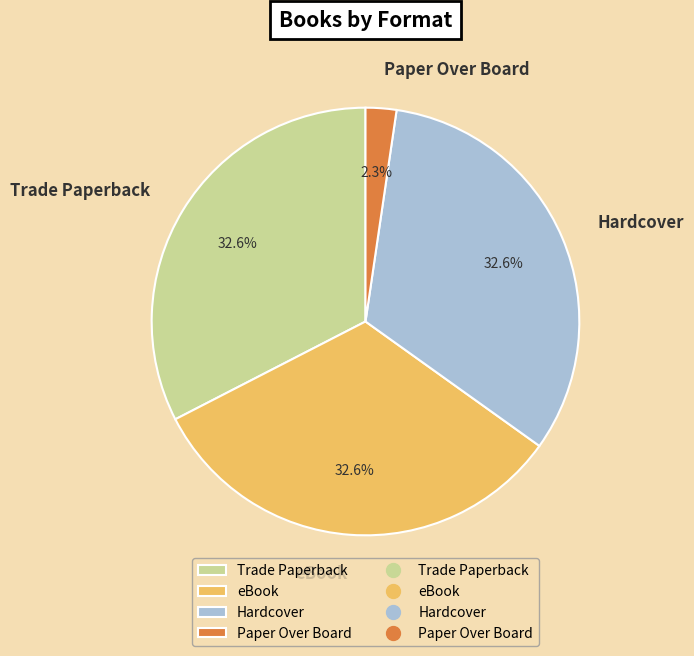

Which category has the smallest portion of the pie?

Paper Over Board